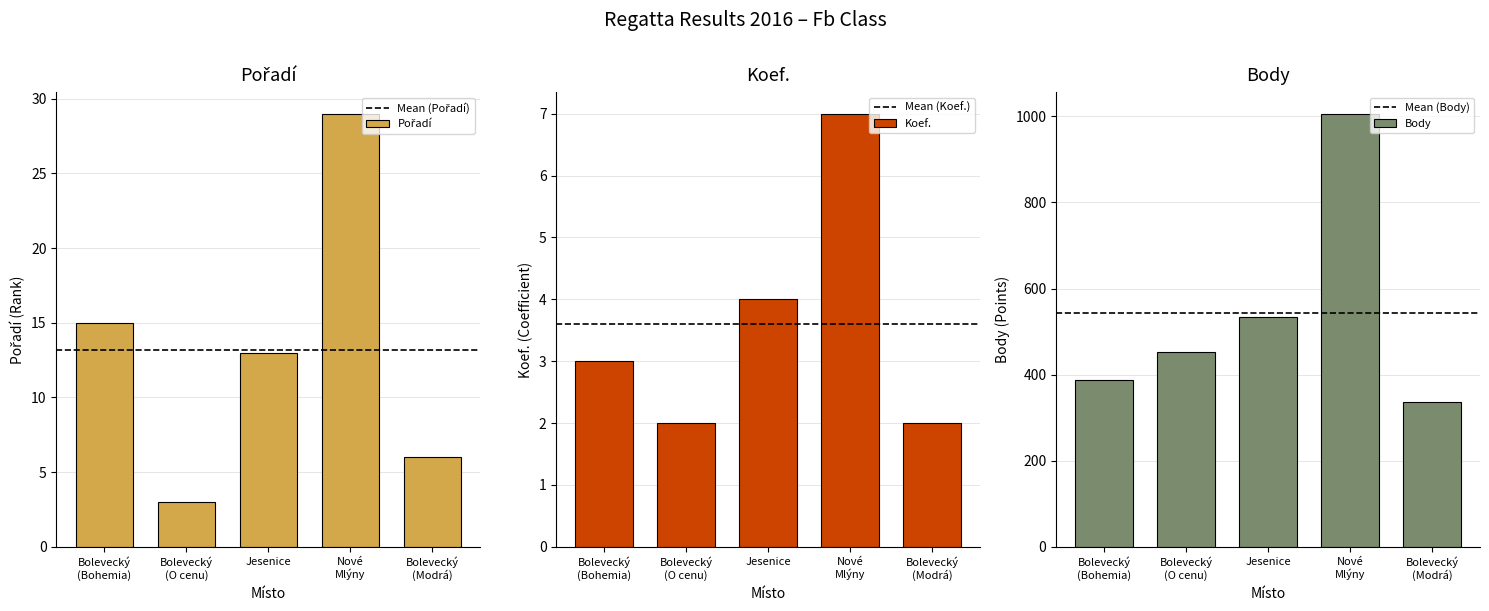

What is the maximum value shown in the chart?

1006